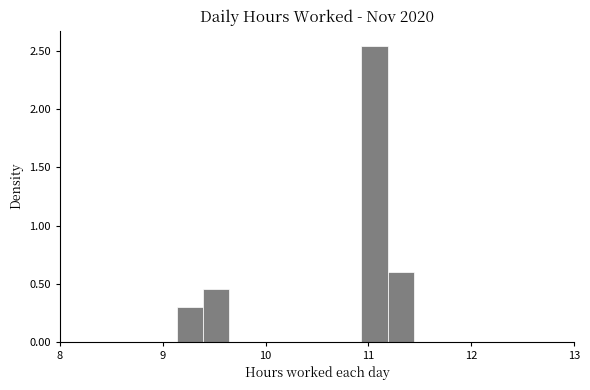

Around what value on the x-axis is the tallest bar? Give the approximate position of its centre, as read against the axis.

11.1